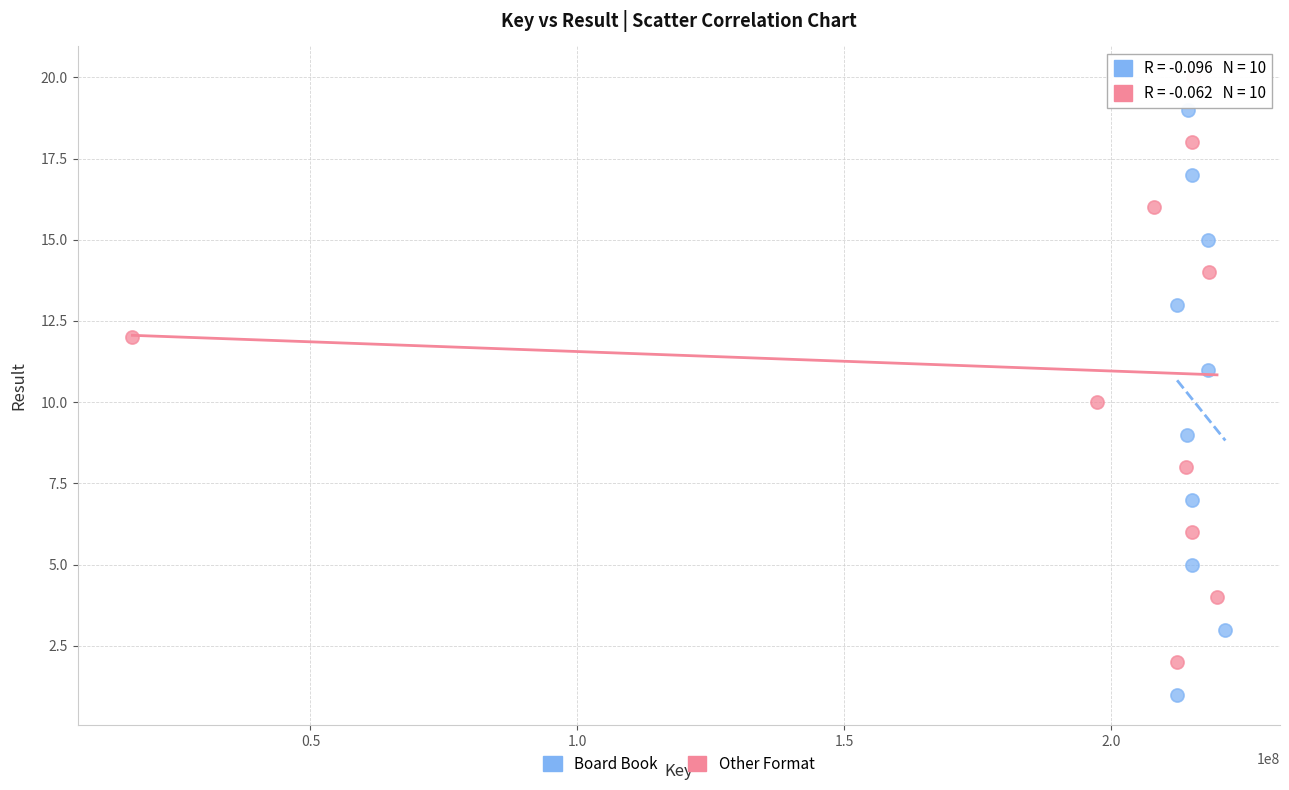

Which series contains the highest Y value?

Other Format